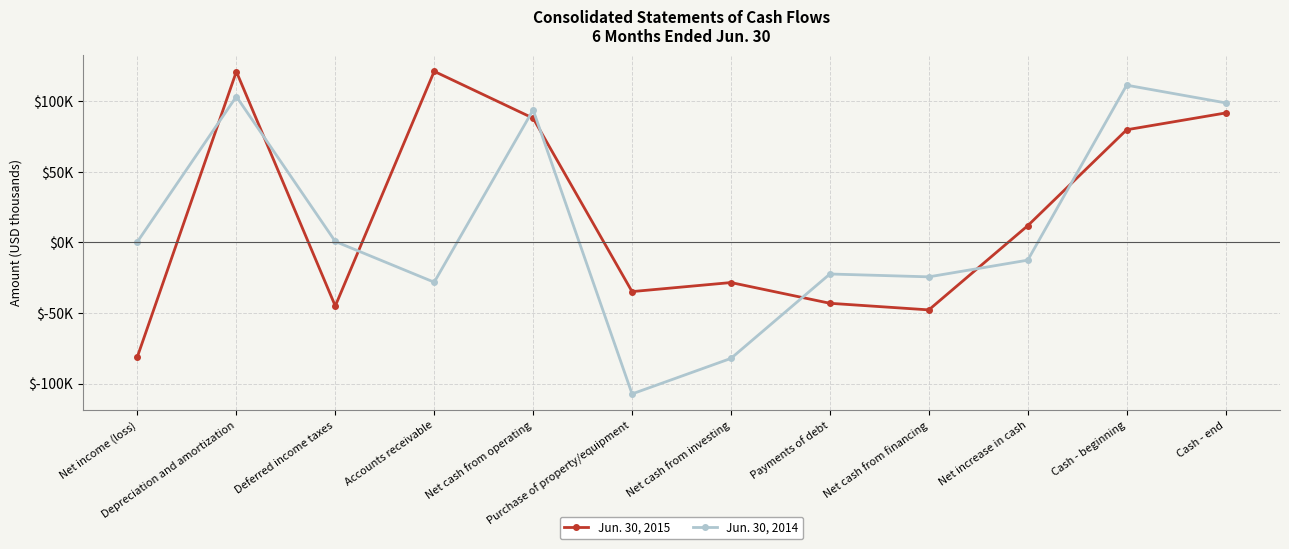

List the series in order of their peak value, lowest first.

Jun. 30, 2014, Jun. 30, 2015